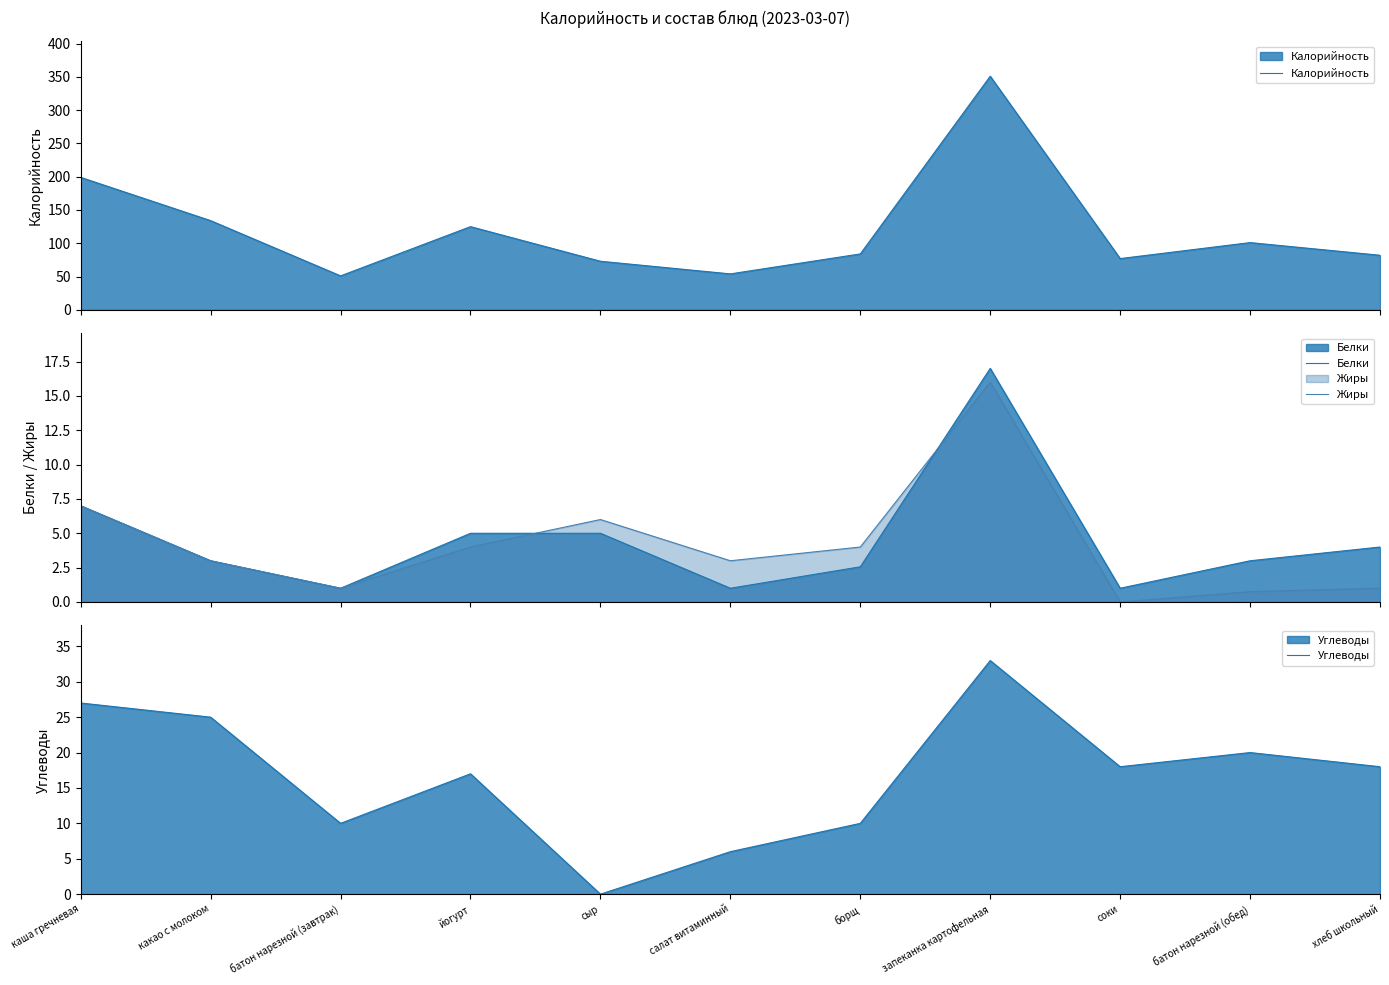

What is the sum of all Белки values?

49.6